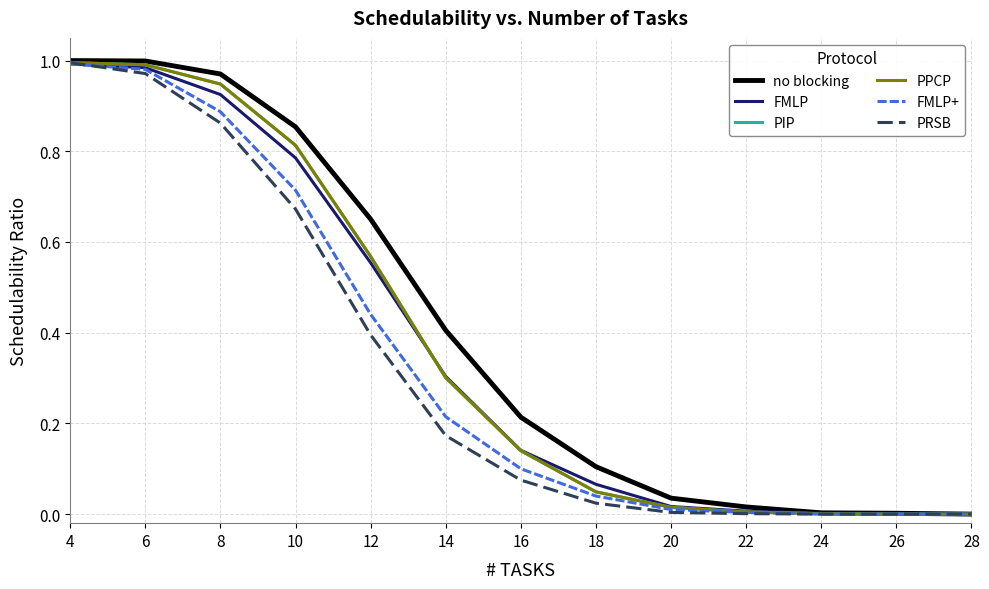

True or false: FMLP and FMLP+ intersect in this chart.

False